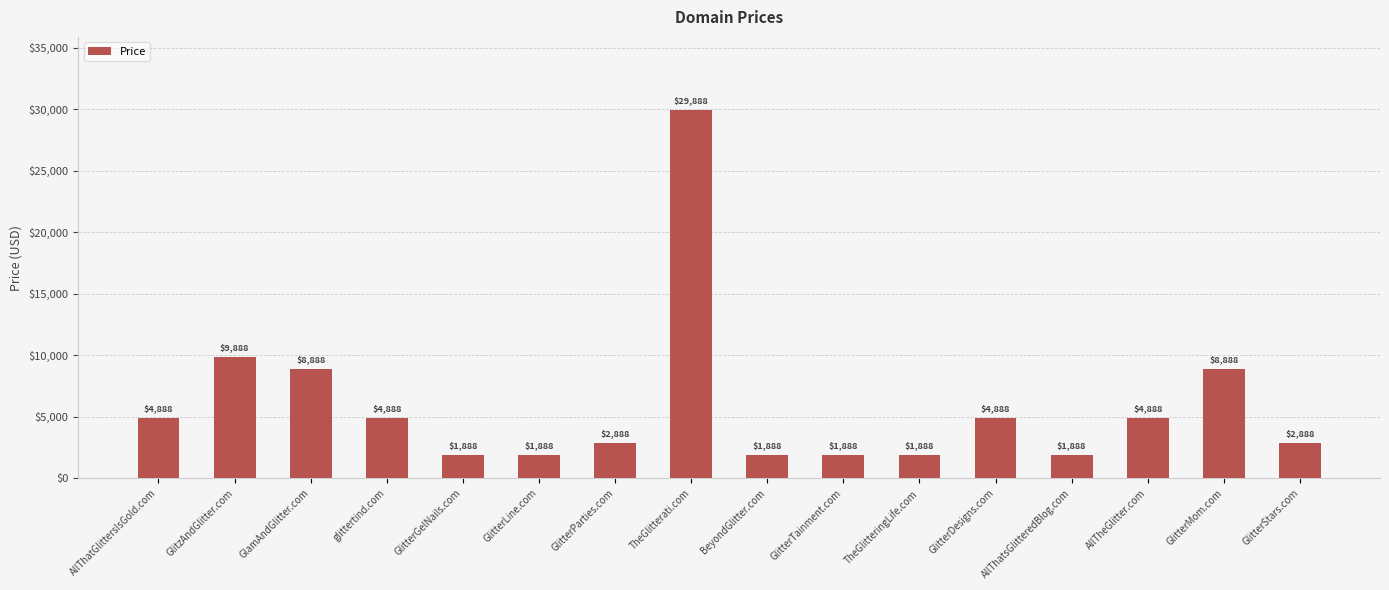

Reading right to left, what are all the values shown in this chart?

GlitterStars.com=2888	GlitterMom.com=8888	AllTheGlitter.com=4888	AllThatsGlitteredBlog.com=1888	GlitterDesigns.com=4888	TheGlitteringLife.com=1888	GlitterTainment.com=1888	BeyondGlitter.com=1888	TheGlitterati.com=29888	GlitterParties.com=2888	GlitterLine.com=1888	GlitterGelNails.com=1888	glittertind.com=4888	GlamAndGlitter.com=8888	GlitzAndGlitter.com=9888	AllThatGlittersIsGold.com=4888